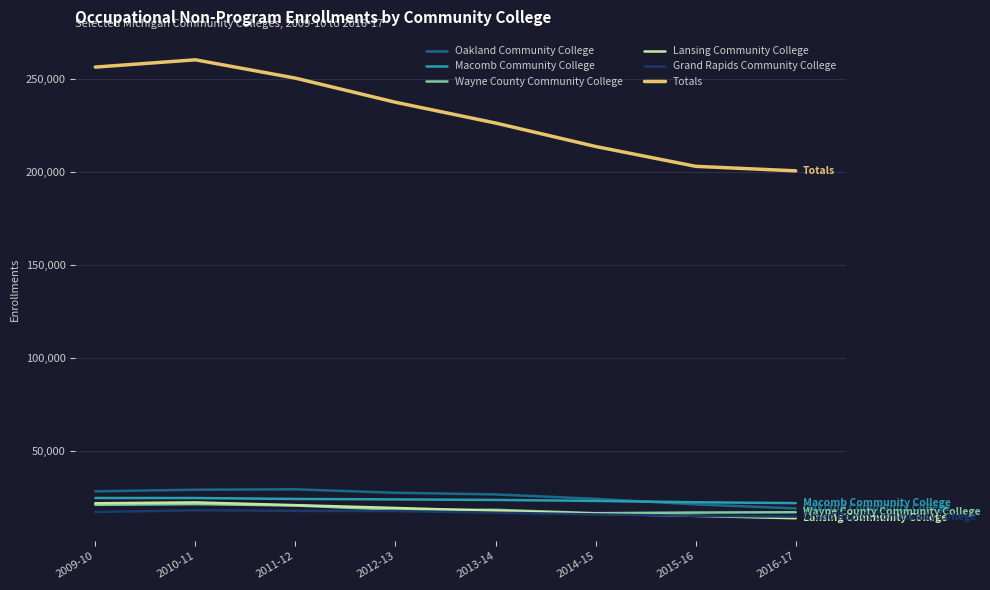

What is the sum of the Oakland Community College values at 2014-15 and 2013-14?

50436